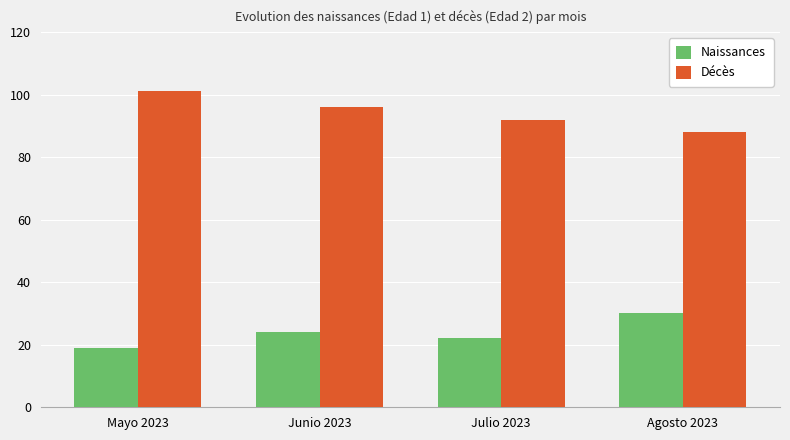

Does the chart contain any negative values?

No